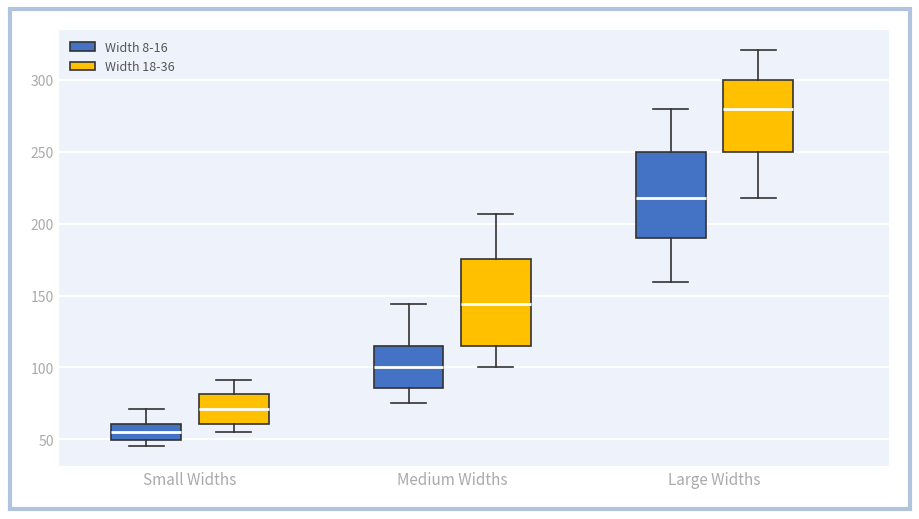

Reading left to right, transcribe this box plot: for each box, give where its median line is, the range the box spans, and where its two whiskers end, as read against the y-axis. The values are not printed on the chart, so give them approximately, as read against the axis.

Small Widths (Width 8-16): median 55, box 50 to 60, whiskers 45 to 70
Small Widths (Width 18-36): median 70, box 60 to 80, whiskers 55 to 90
Medium Widths (Width 8-16): median 100, box 85 to 115, whiskers 75 to 145
Medium Widths (Width 18-36): median 145, box 115 to 175, whiskers 100 to 205
Large Widths (Width 8-16): median 220, box 190 to 250, whiskers 160 to 280
Large Widths (Width 18-36): median 280, box 250 to 300, whiskers 220 to 320